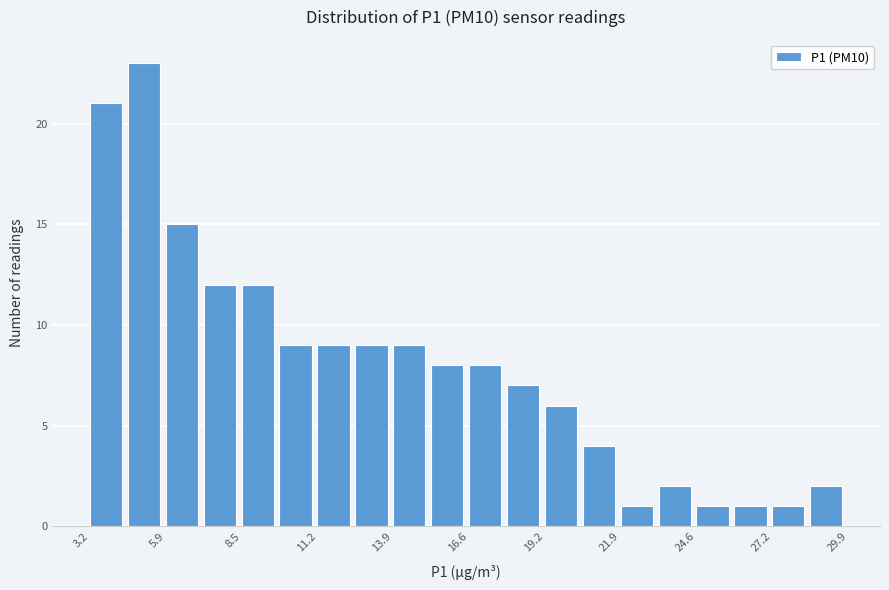

Read against the x-axis, roughly where is the centre of the tallest bar?

5.0